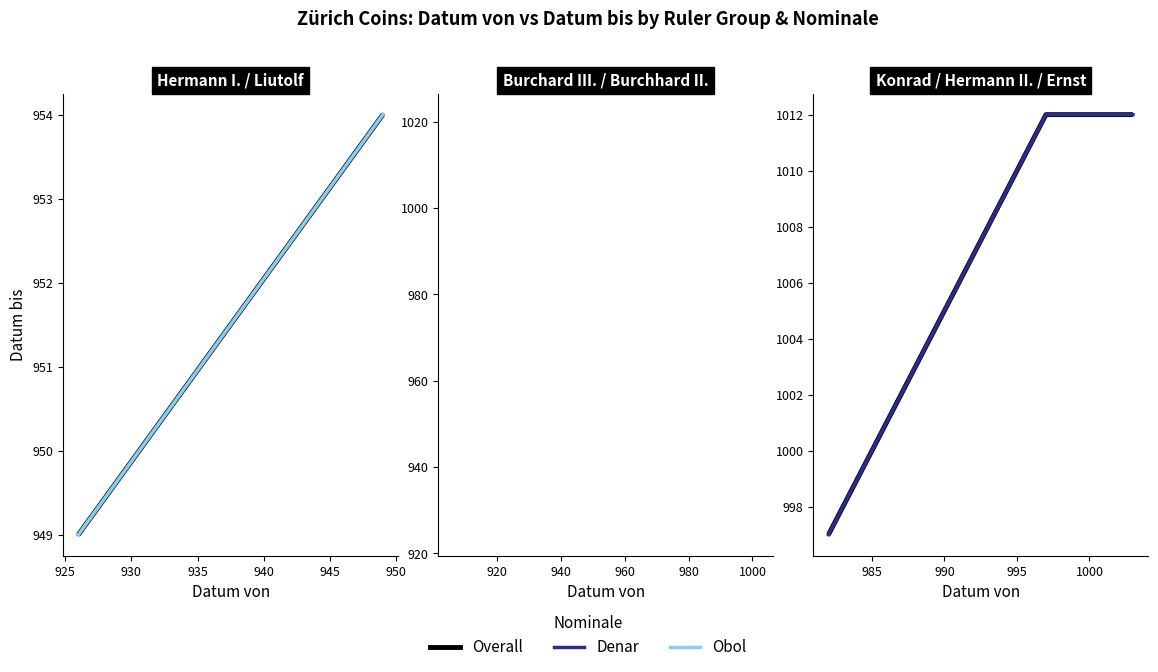

What is the average value of the Datum von series?

969